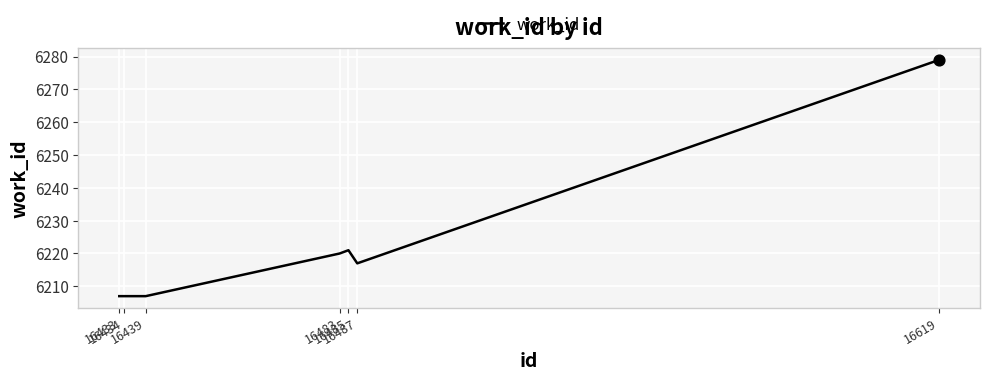

Which has a higher value, 16619 or 16483?

16619